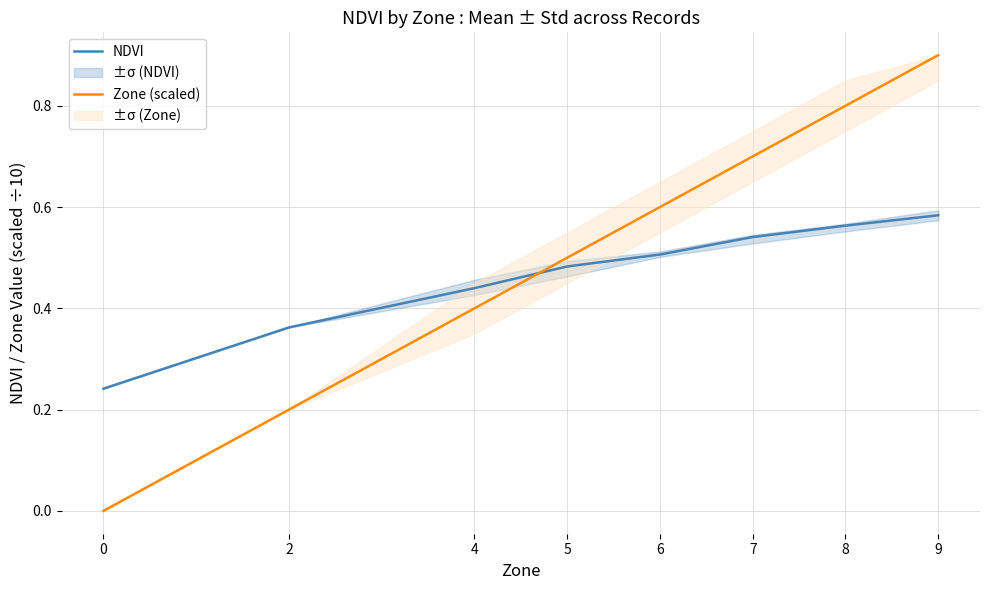

What is the average value of the Zone (scaled) series?

0.5